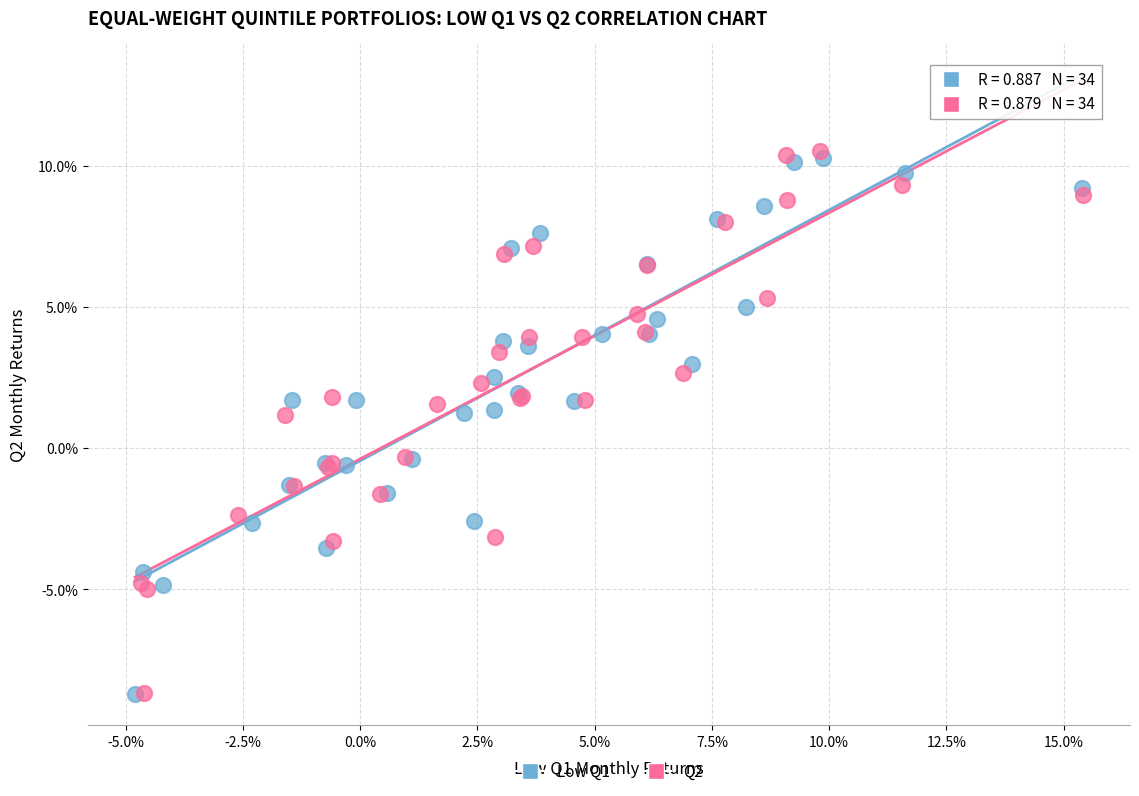

Which series contains the highest Y value?

Q2